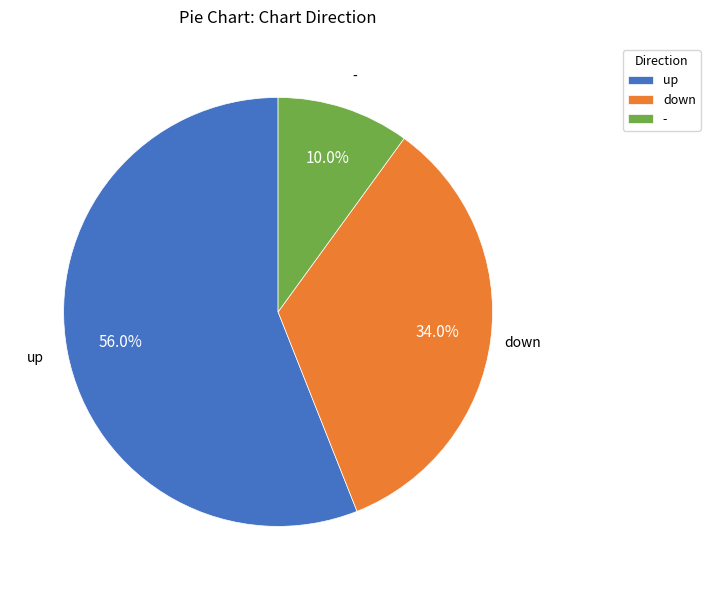

To the nearest percent, what is the combined percentage of up and -?

66%